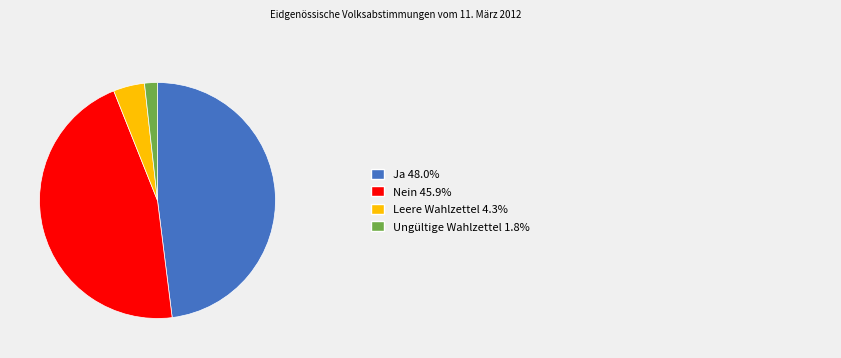

Is there a majority slice in this chart?

No